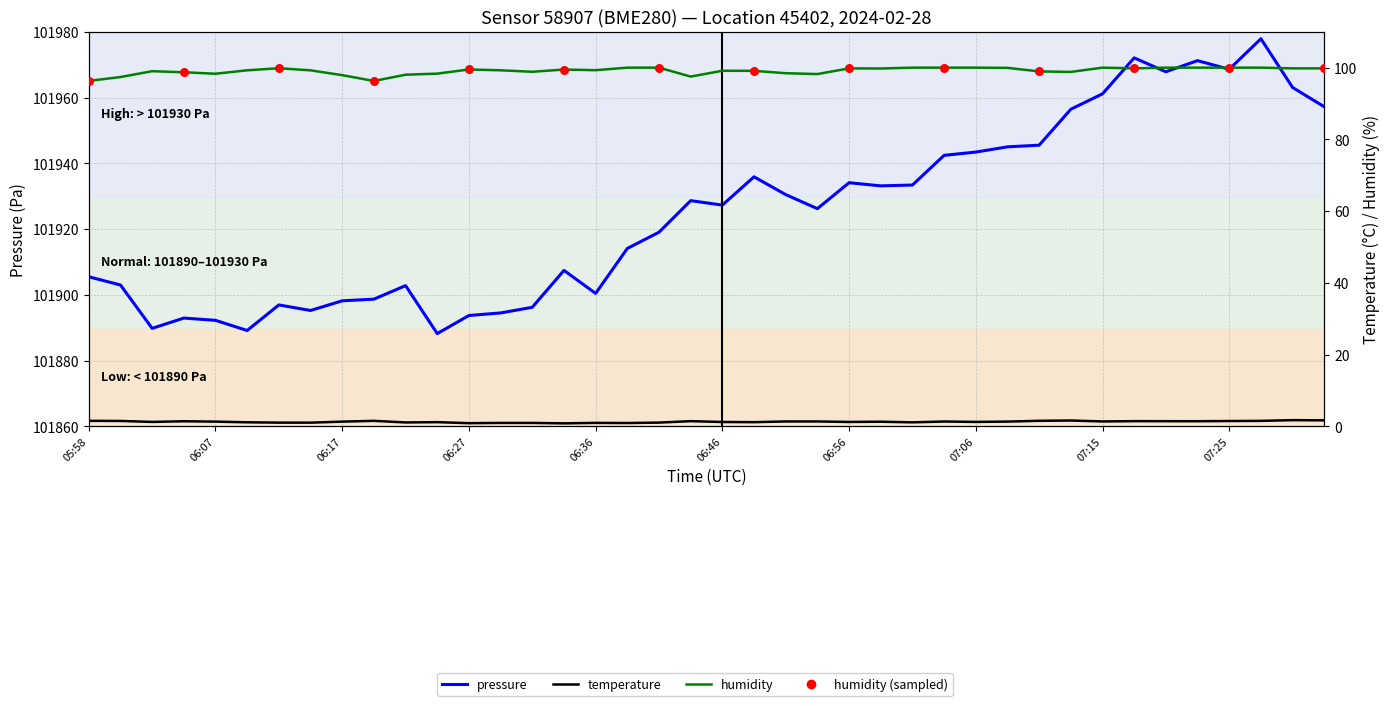

Which series has the widest spread of Y values?

pressure